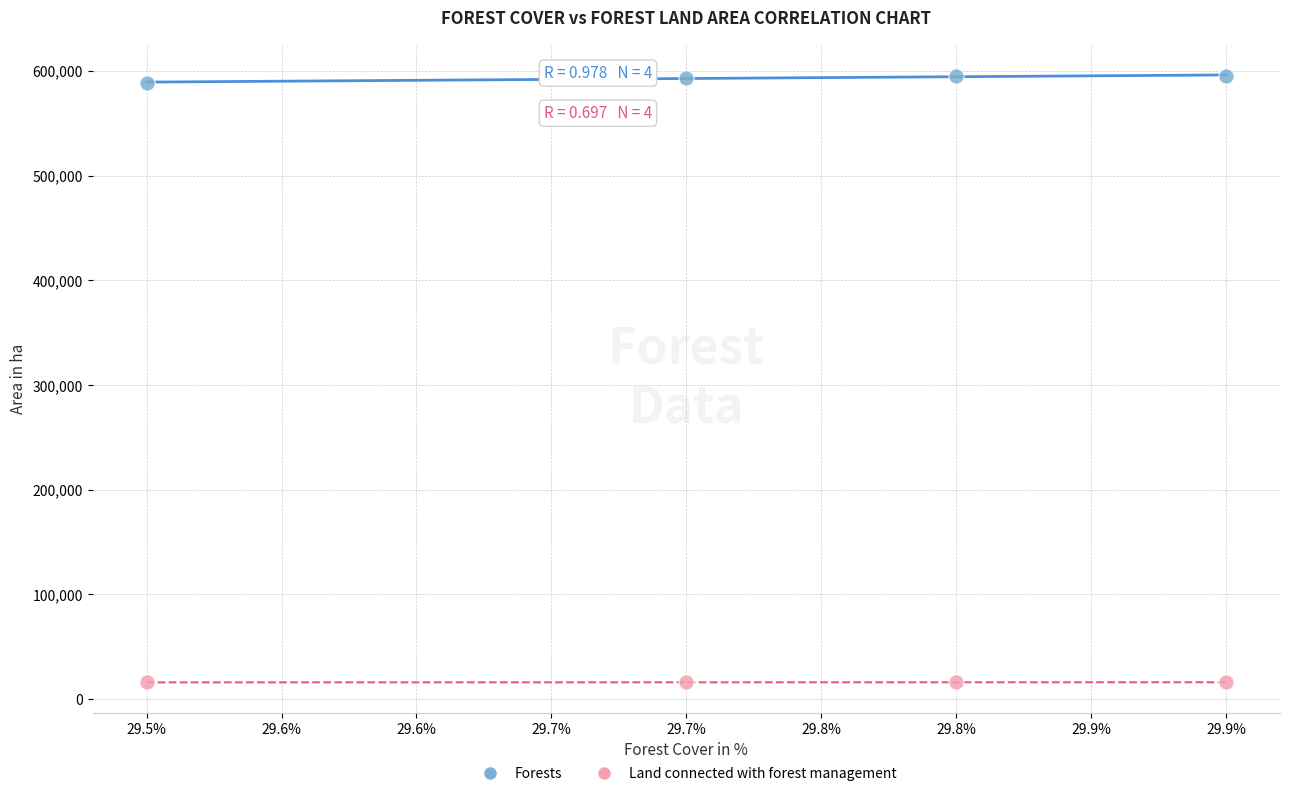

Which series reaches the minimum Y coordinate?

Land connected with forest management